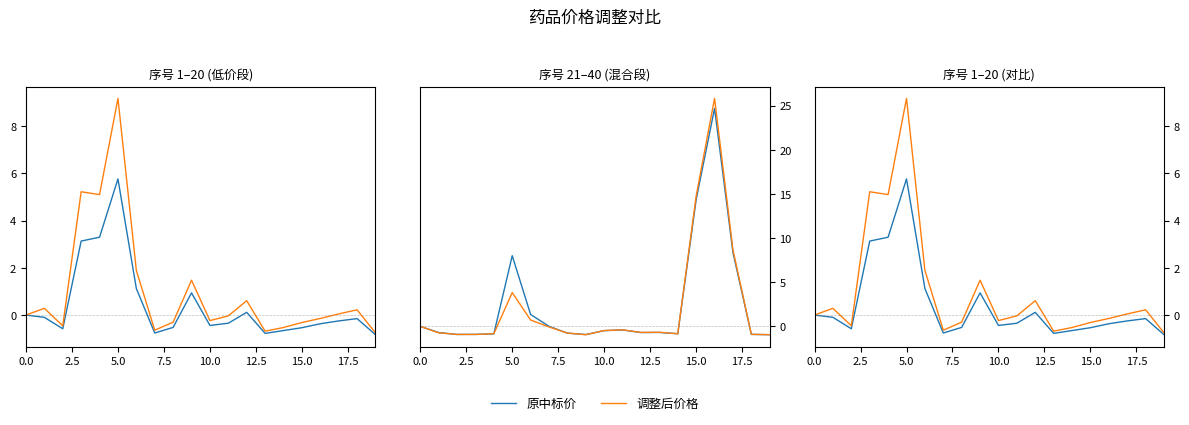

What is the maximum value for 调整后价格?

9.2